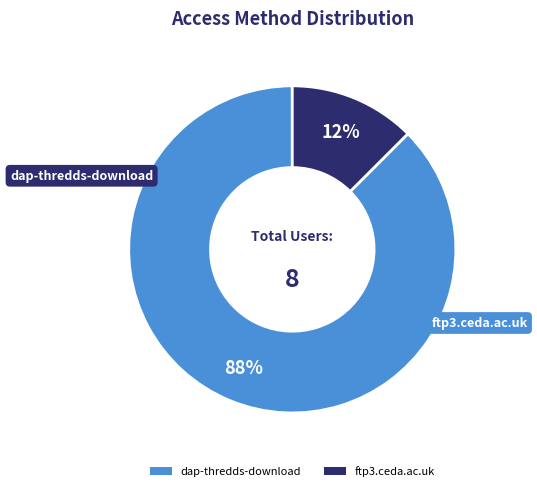

Is the sum of ftp3.ceda.ac.uk and dap-thredds-download greater than half?

Yes